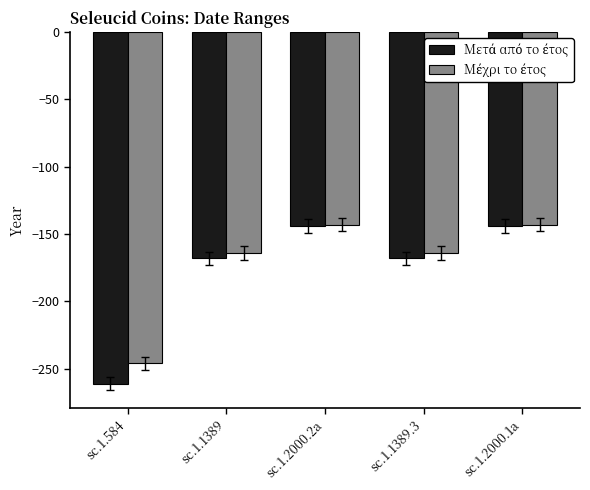

What is the minimum value shown in the chart?

-261